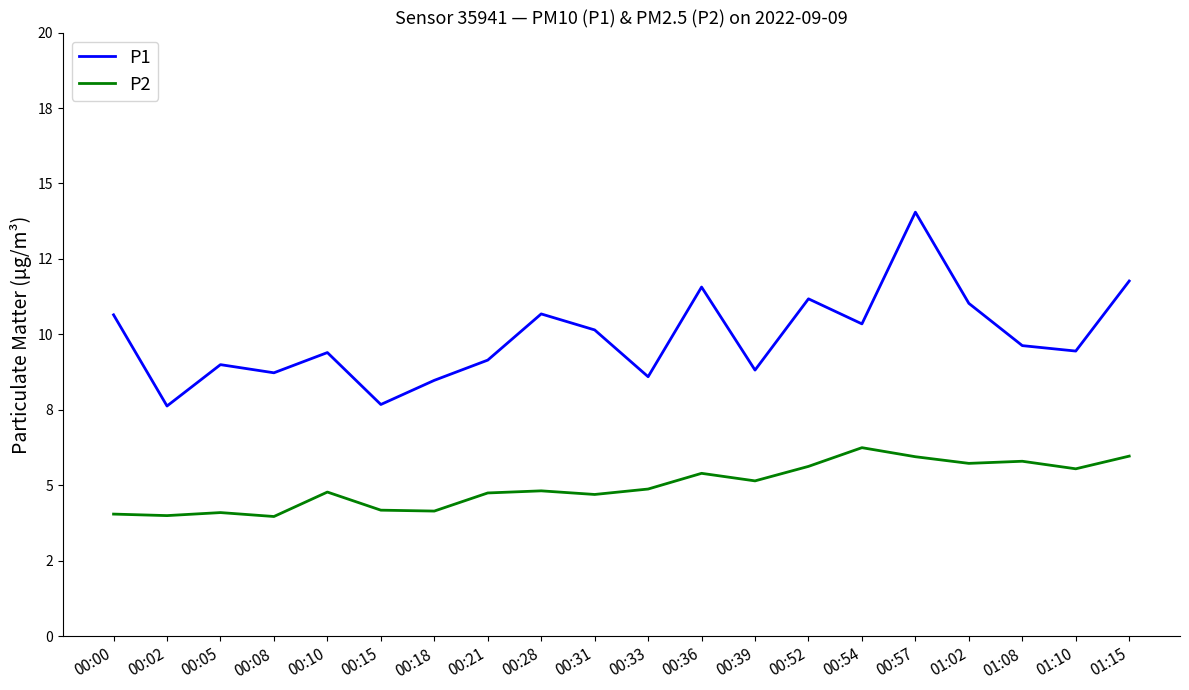

What is the lowest value of the P1 series?

7.6